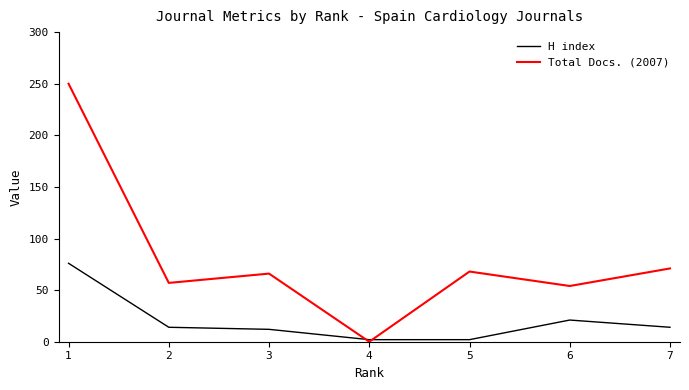

At 1, list the series in order from largest to smallest.

Total Docs. (2007), H index